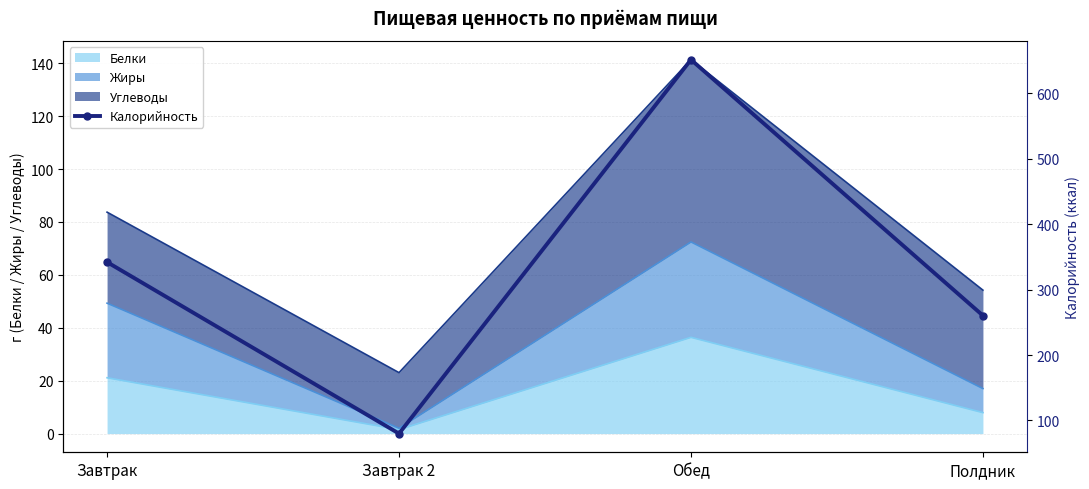

Reading right to left, extract all data points from this chart.

Полдник=260.3	Обед=651.3	Завтрак 2=80.0	Завтрак=342.0